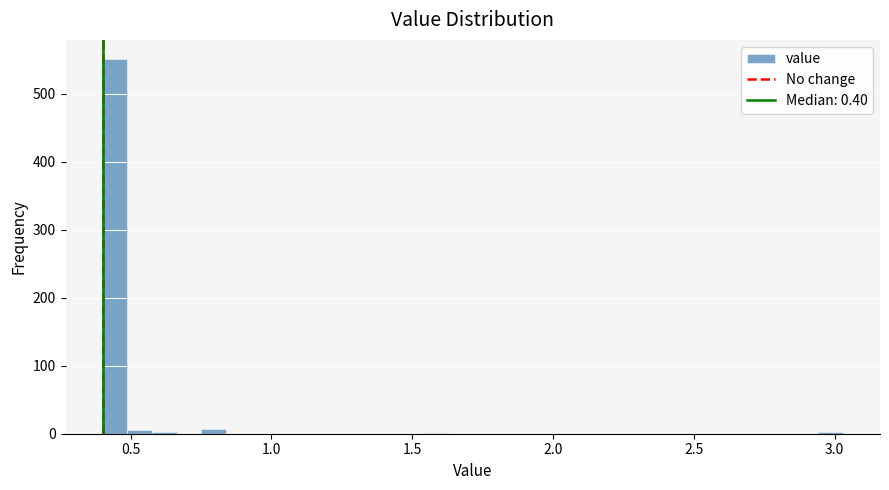

Read against the x-axis, roughly where is the centre of the tallest bar?

0.45